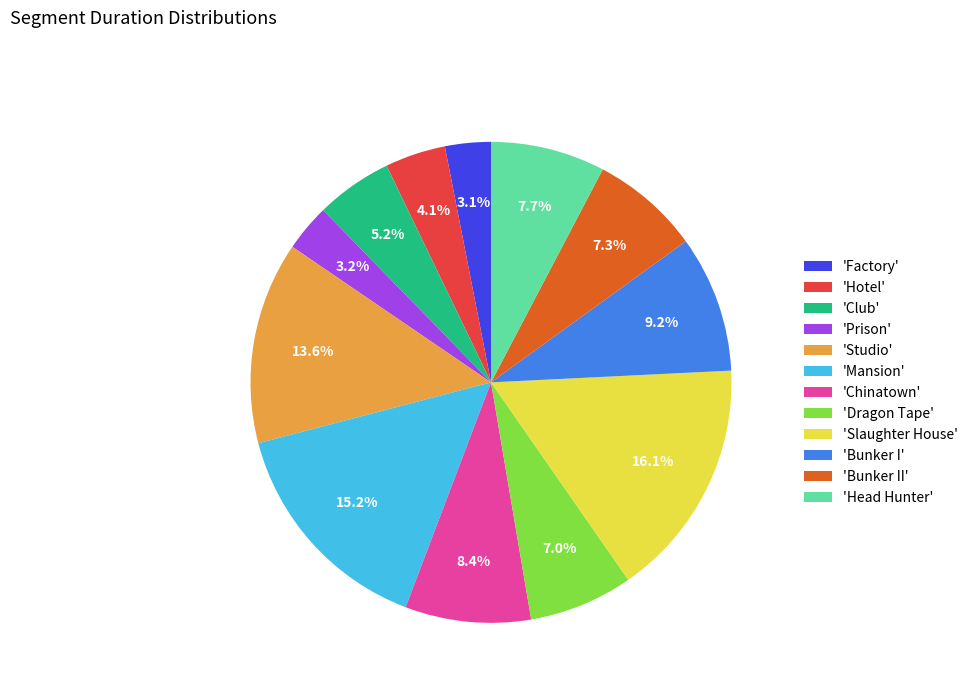

Which has a higher value, 'Club' or 'Chinatown'?

'Chinatown'